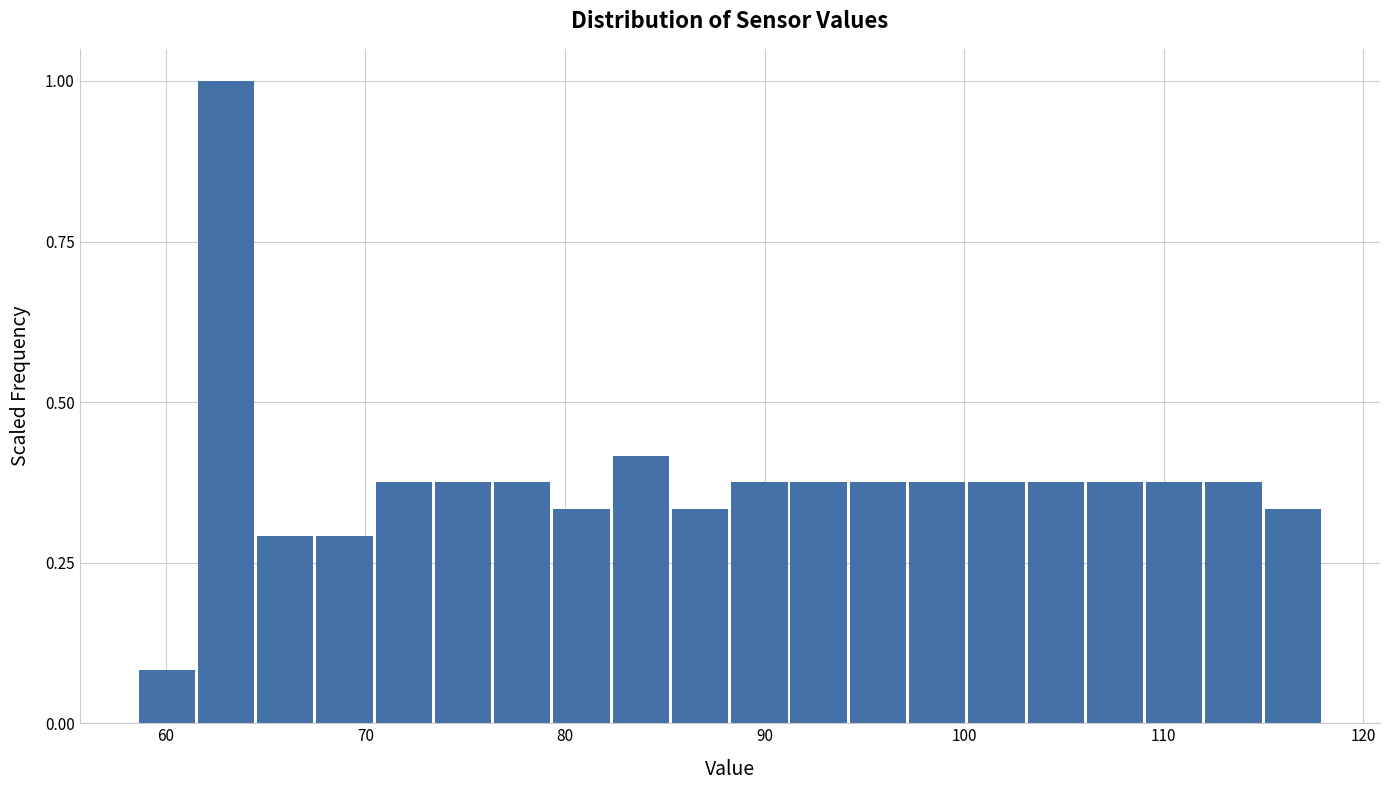

Around what value on the x-axis is the tallest bar? Give the approximate position of its centre, as read against the axis.

63